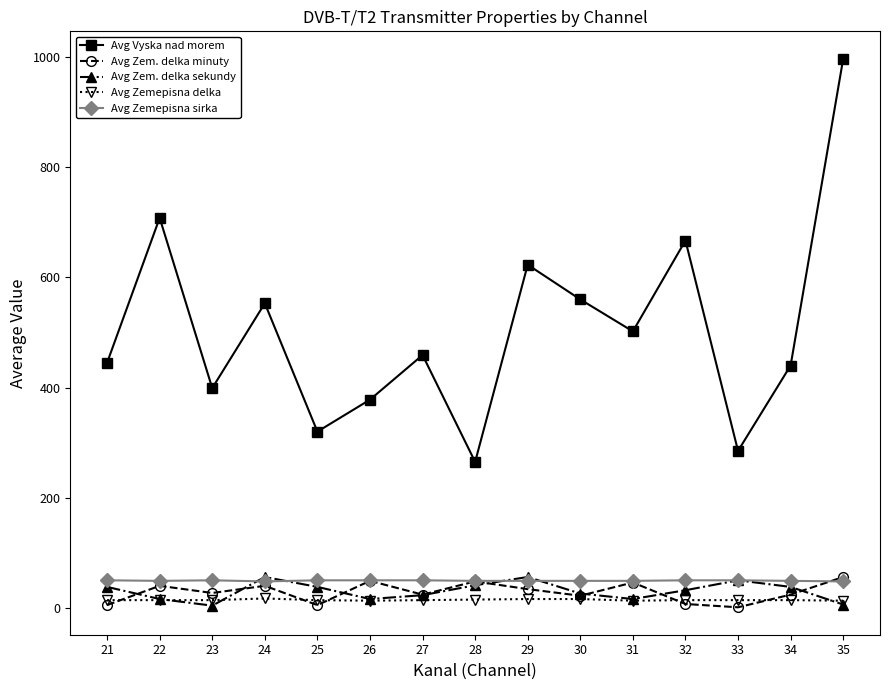

At which category is the sum across all series the highest?

35